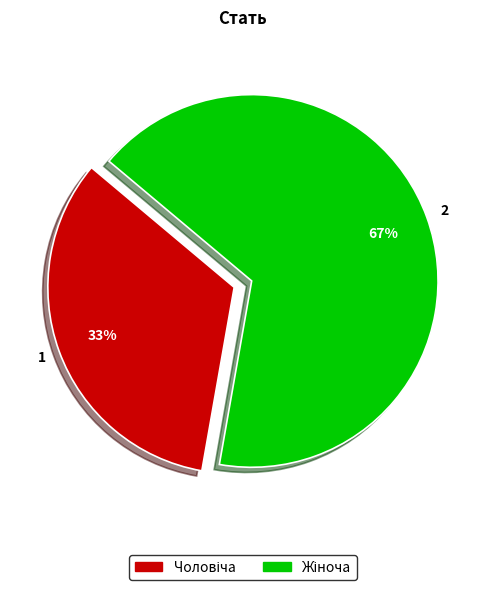

Is there a majority slice in this chart?

Yes